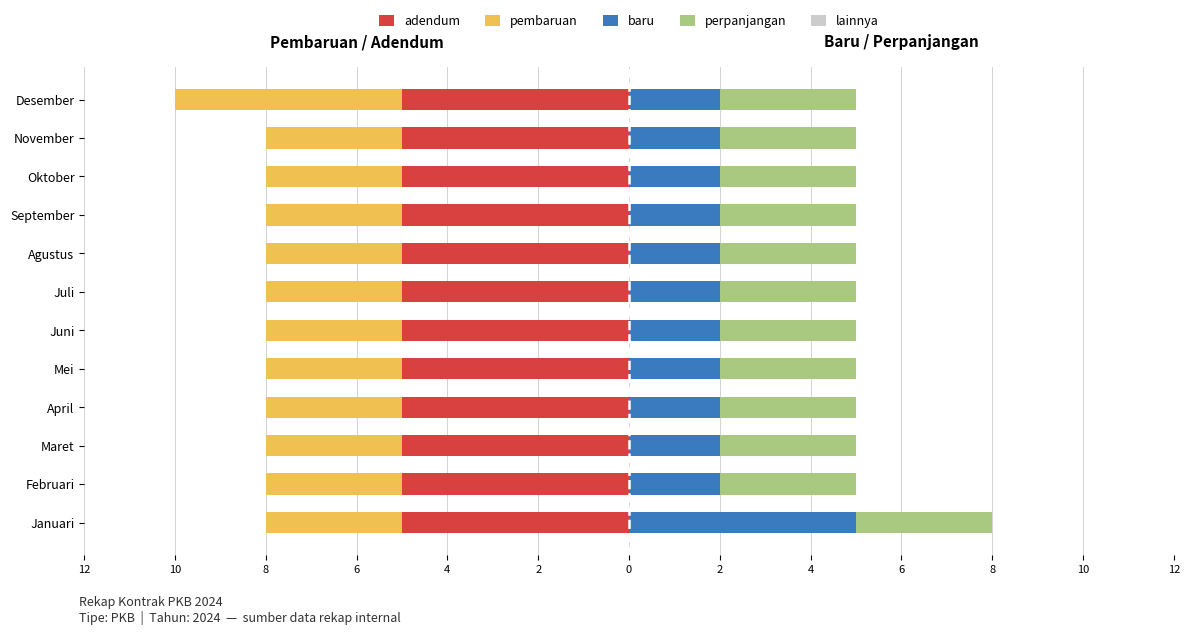

Between 8 and 6, which is larger?

8